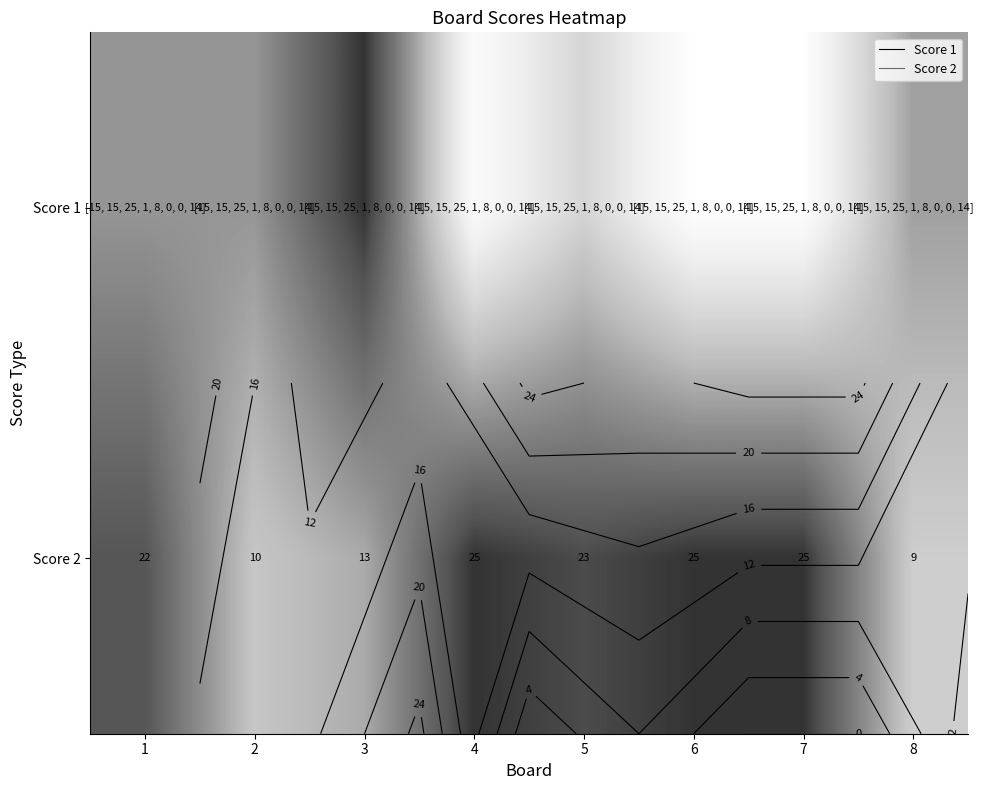

Rank the categories by Score 1 value from highest to lowest.

3, 1, 2, 8, 5, 4, 6, 7